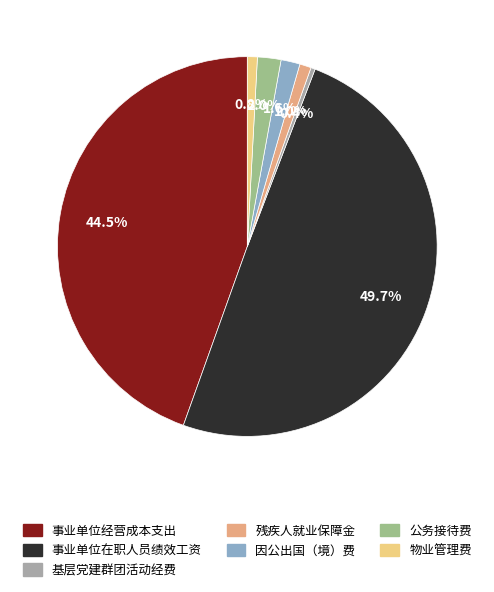

What percentage do 事业单位经营成本支出 and 残疾人就业保障金 together represent?

45.5%